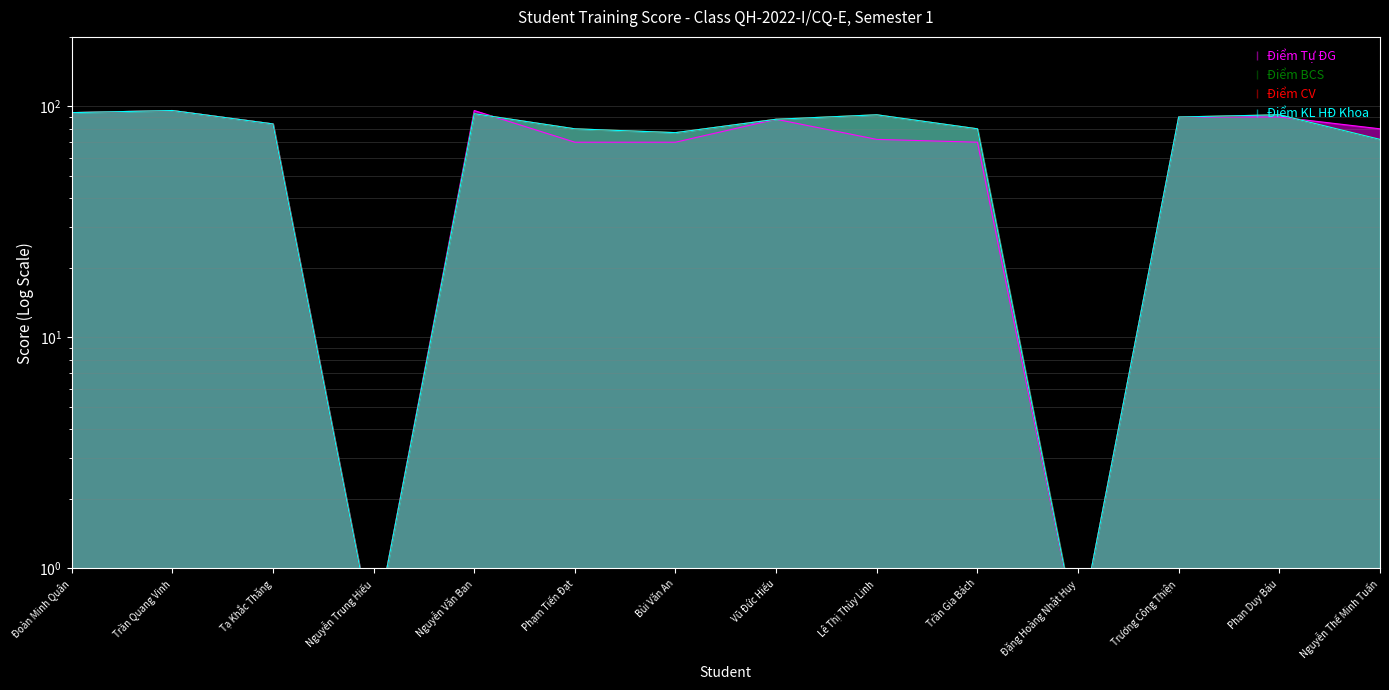

At which category does the chart reach its peak across all series?

Trần Quang Vinh